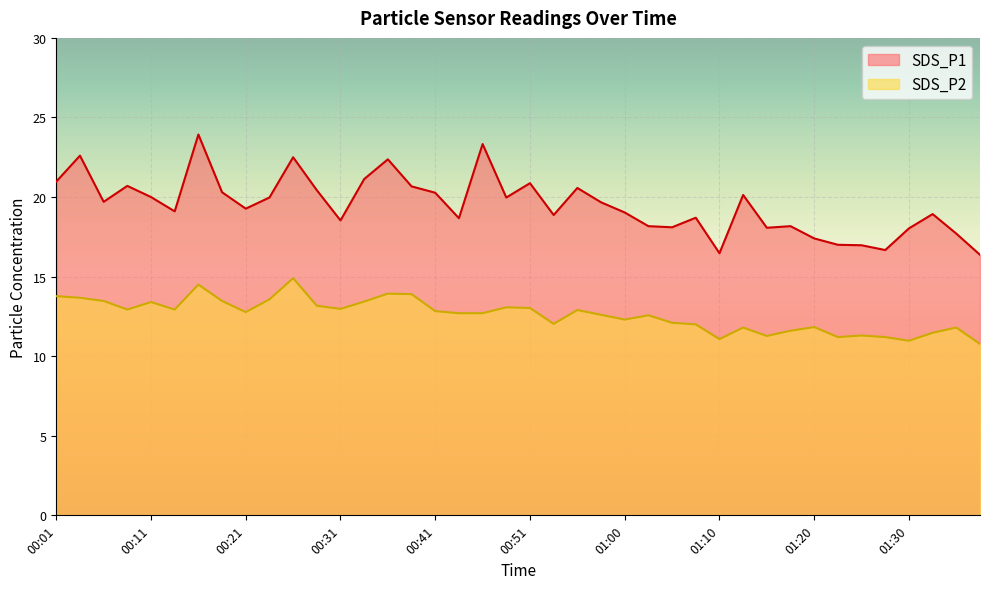

True or false: SDS_P2 and SDS_P1 cross at least once.

False